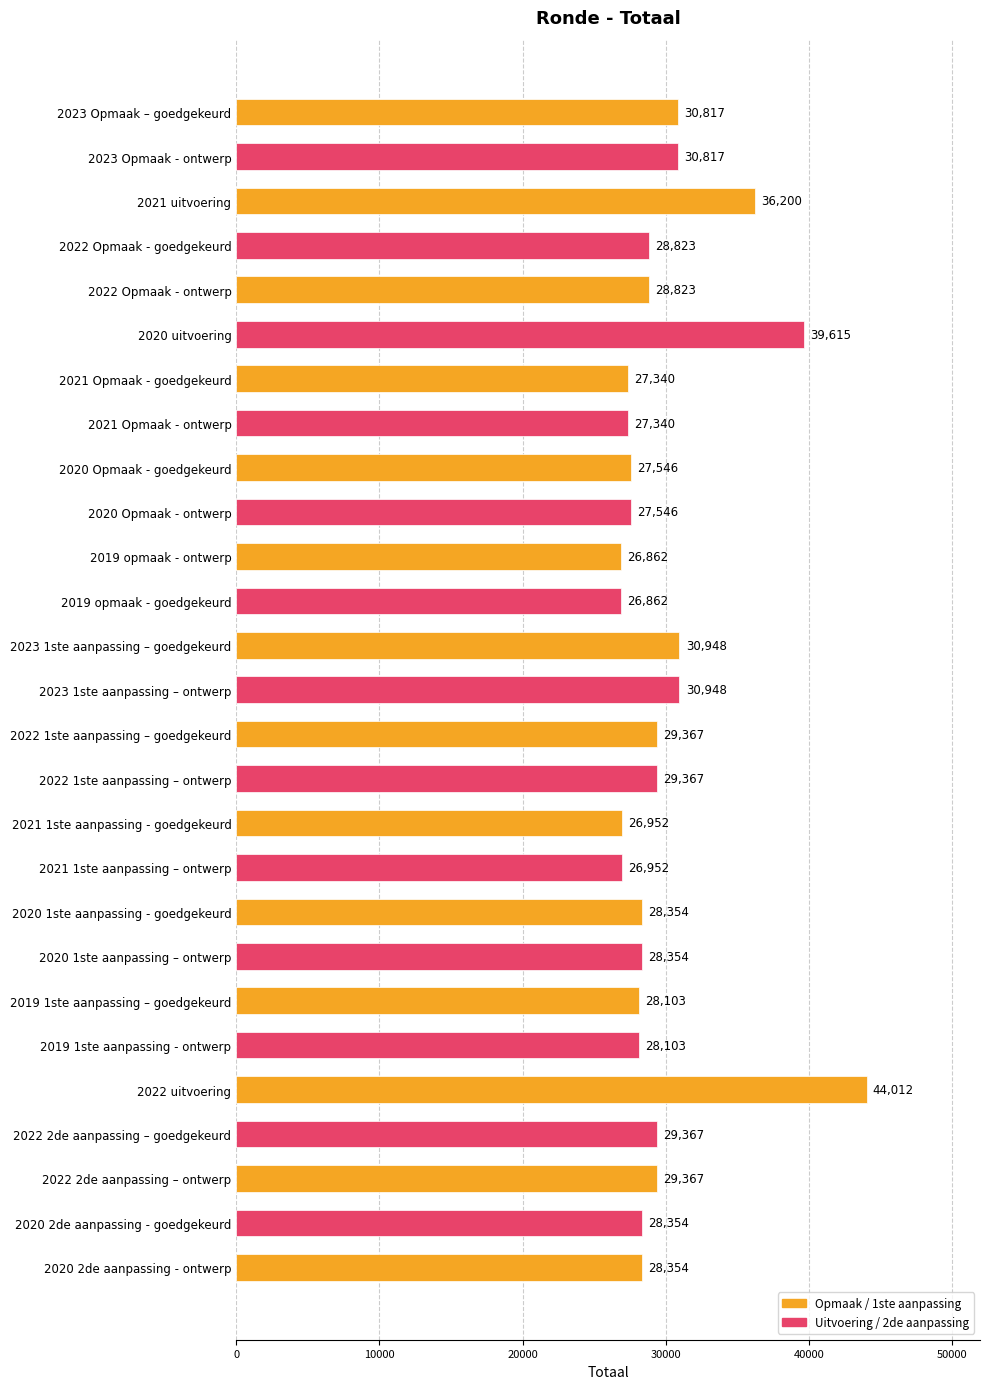

The value at 2020 2de aanpassing - goedgekeurd is 47734. True or false?

False